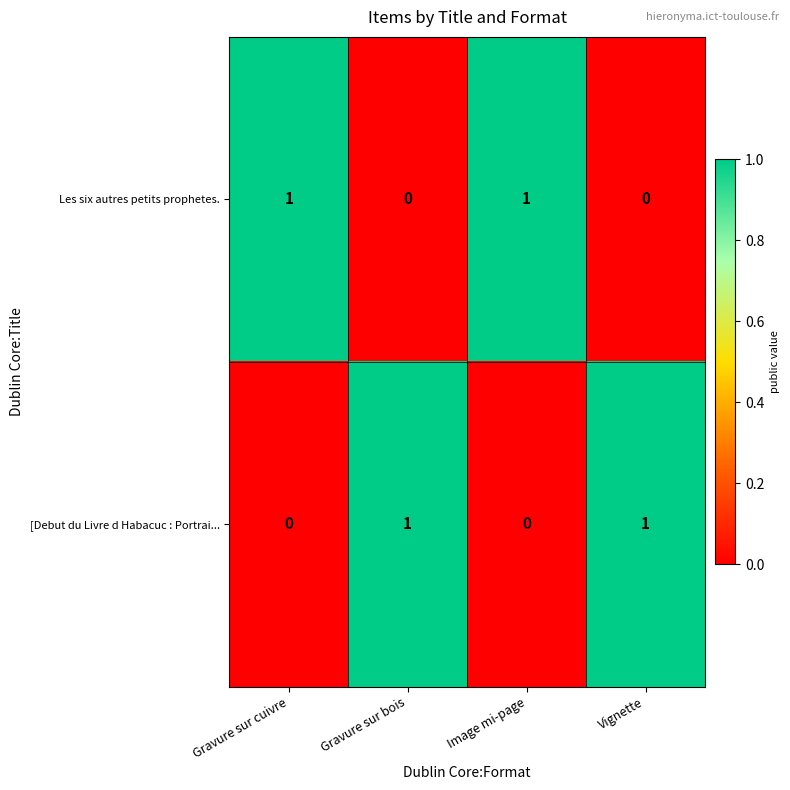

What is the total value across all series at Gravure sur cuivre?

1